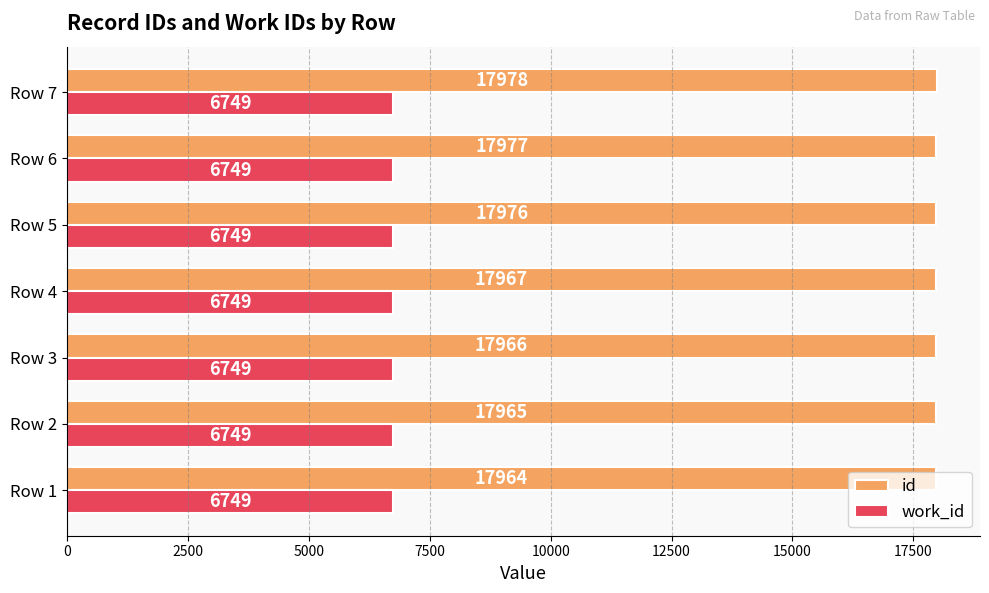

What is the difference between the maximum and second lowest values in the id series?

13